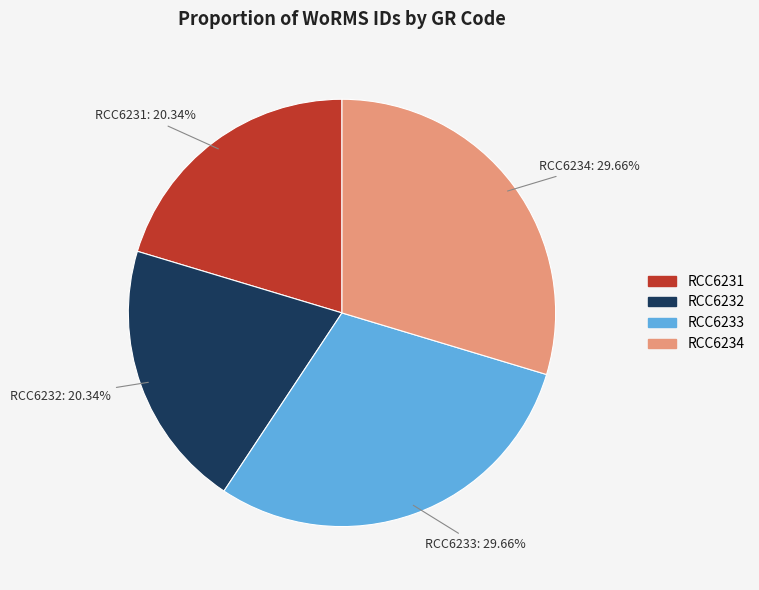

What portion of the pie excludes RCC6234?

70.3%